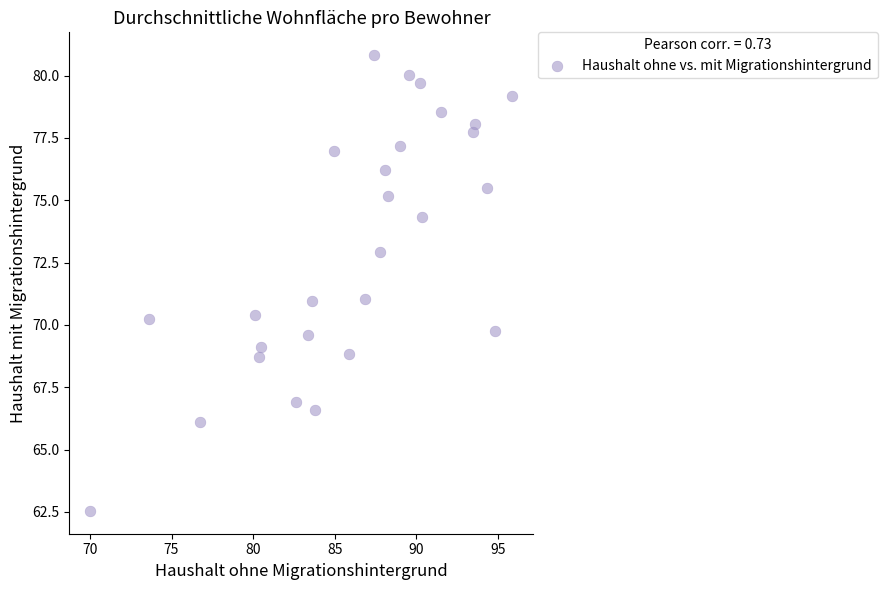

What is the range of Y values (max minus min)?

18.3